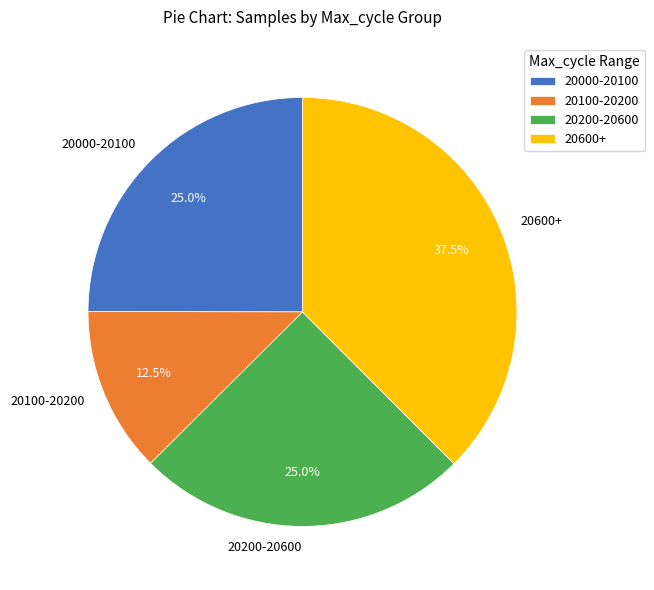

What is the ratio of the value at 20600+ to the value at 20100-20200?

3.0